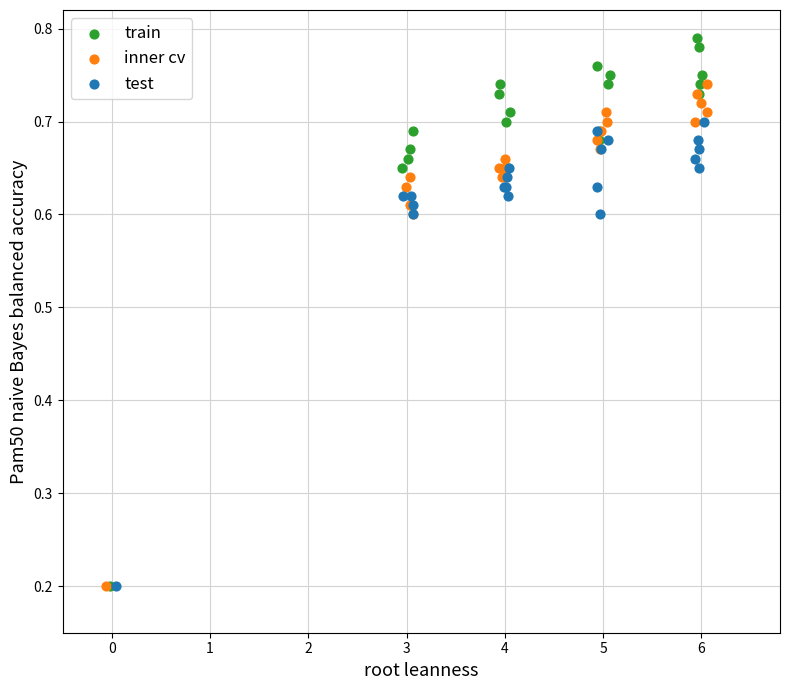

Which series reaches the maximum Y coordinate?

train